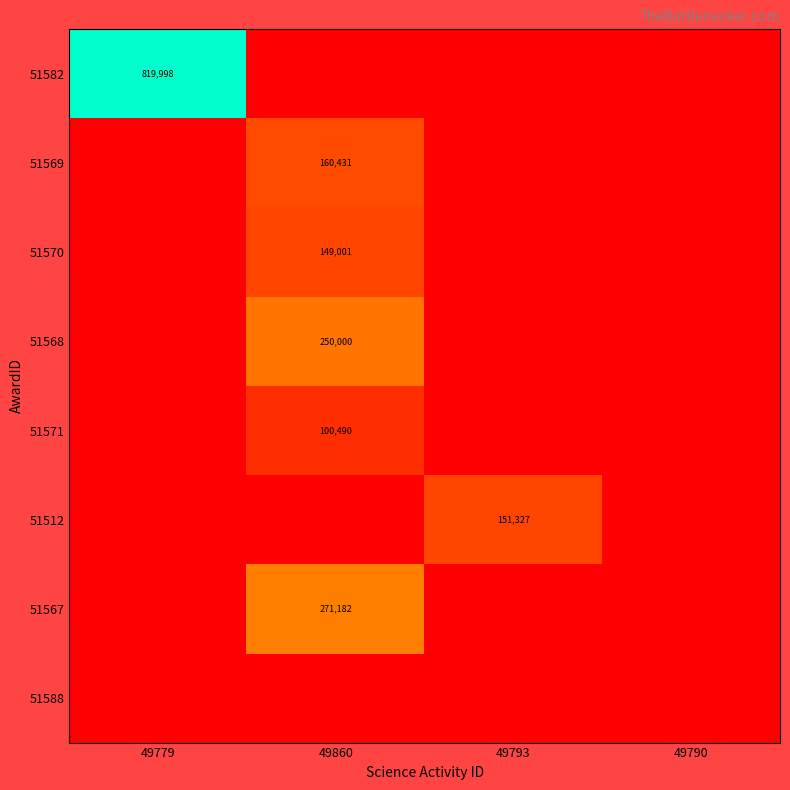

The value of 51568 at 49860 is 250000. True or false?

True